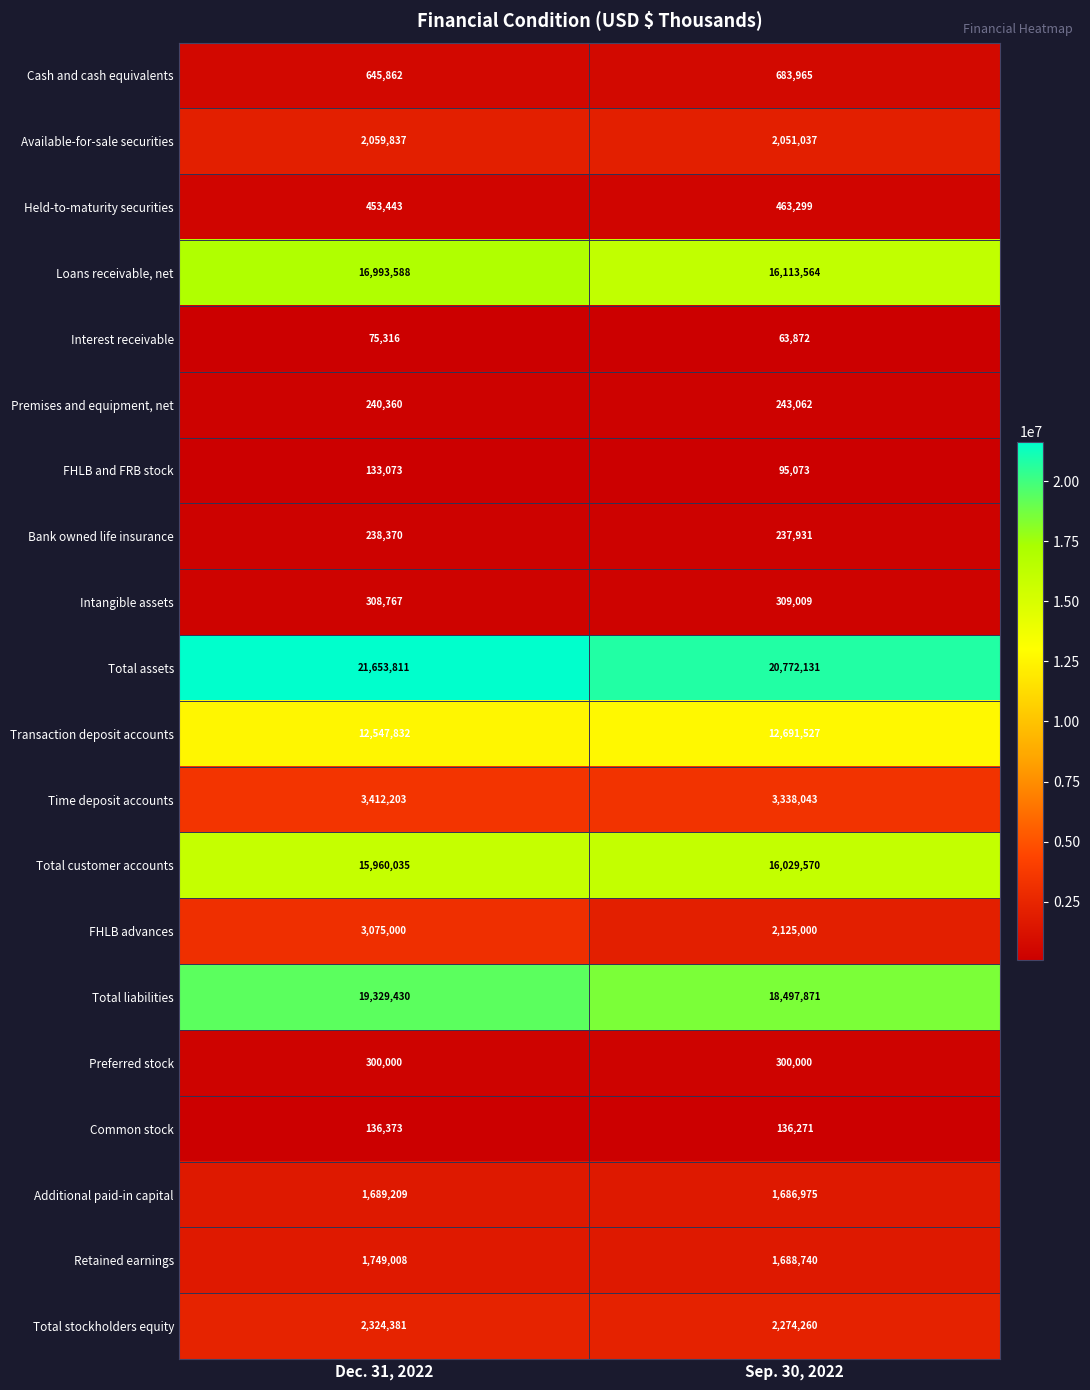

What is the minimum value shown in the chart?

63872